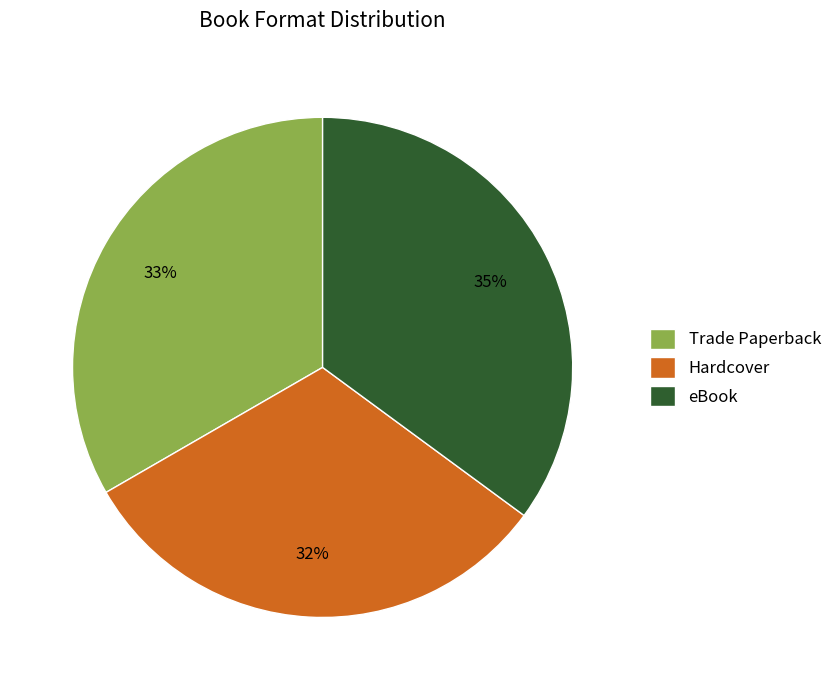

Is there any slice that represents more than half of the pie?

No